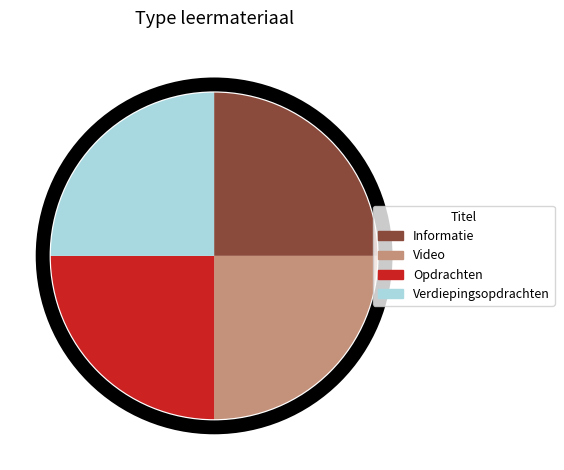

What is the ratio of the value at Informatie to the value at Video?

1.0